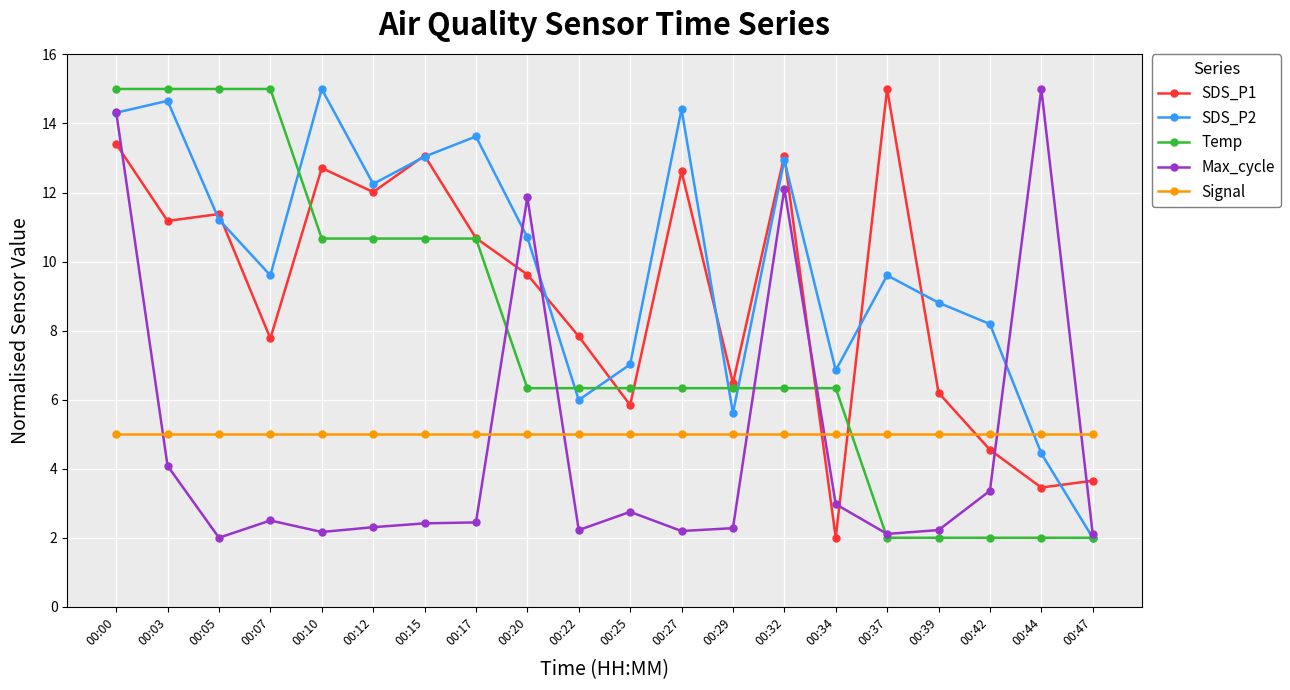

What is the spread (max minus min) of values at 00:44?

13.0